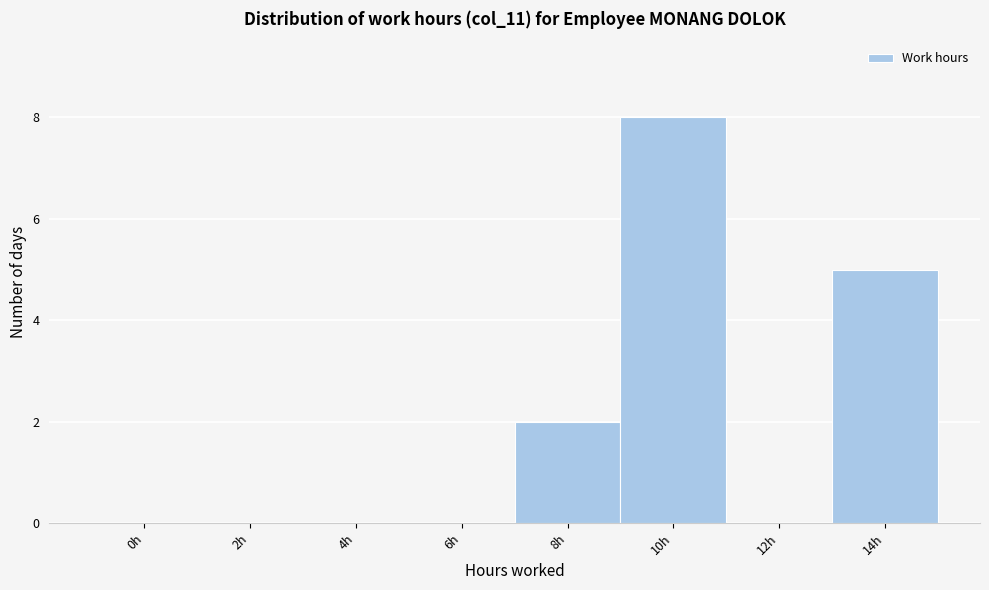

Reading left to right, transcribe all the data shown in this chart.

0h=0	2h=0	4h=0	6h=0	8h=2	10h=8	12h=0	14h=5